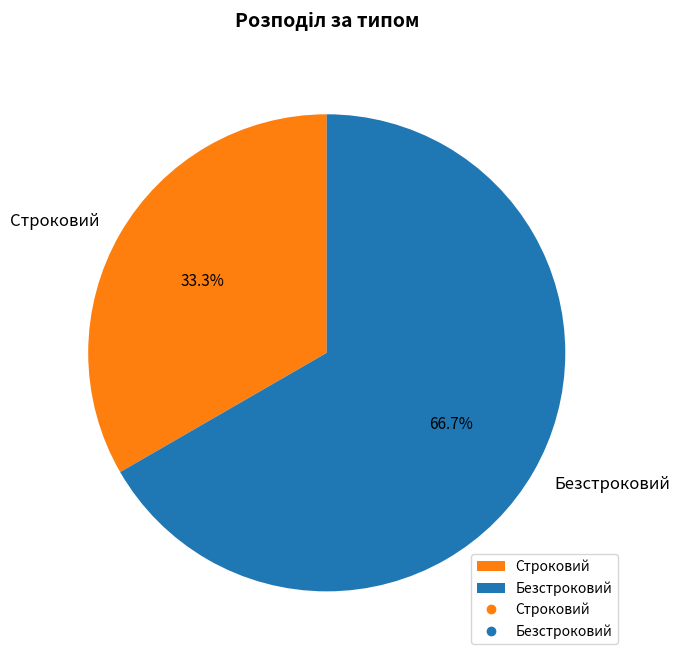

To the nearest percent, what portion does Строковий represent?

33%